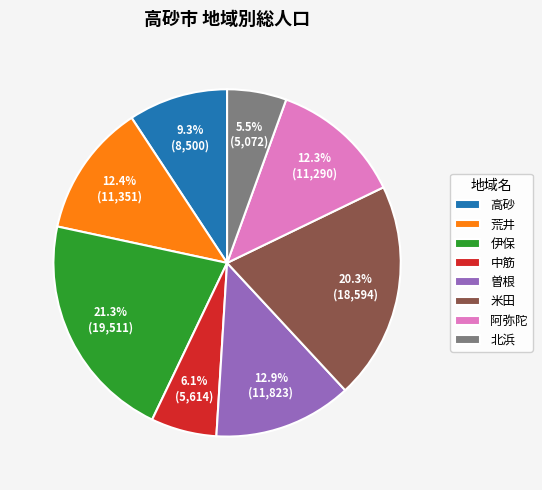

To the nearest percent, what is the difference between the largest and smallest slice percentages?

16%